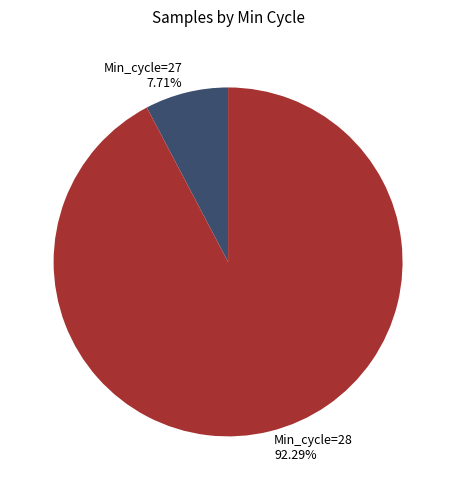

Approximately how many times larger is the value at Min_cycle=28 compared to Min_cycle=27?

12.0